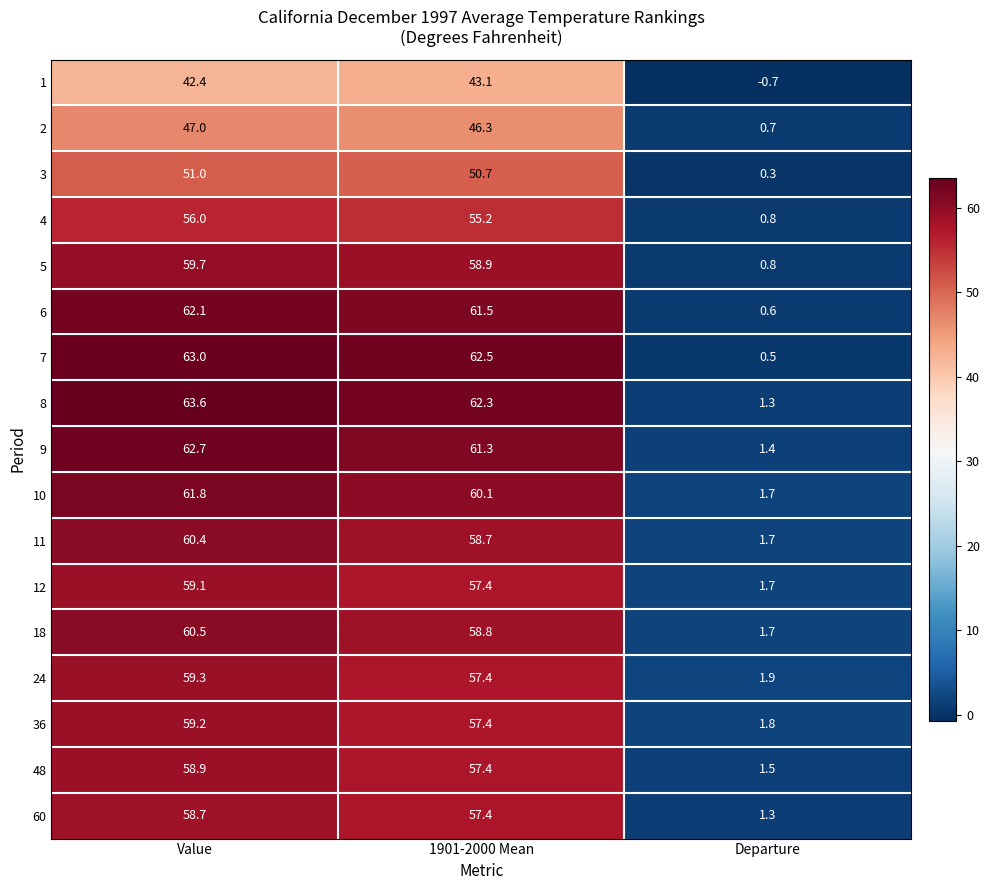

At how many categories does at least one series exceed 54?

2